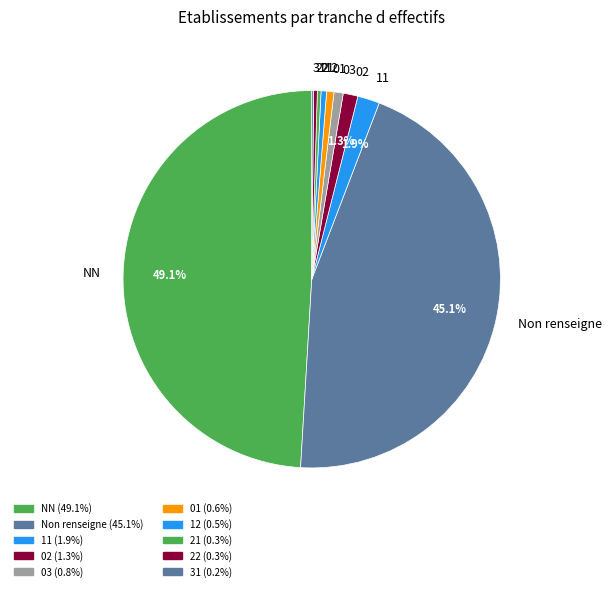

Which category has the biggest portion of the pie?

NN